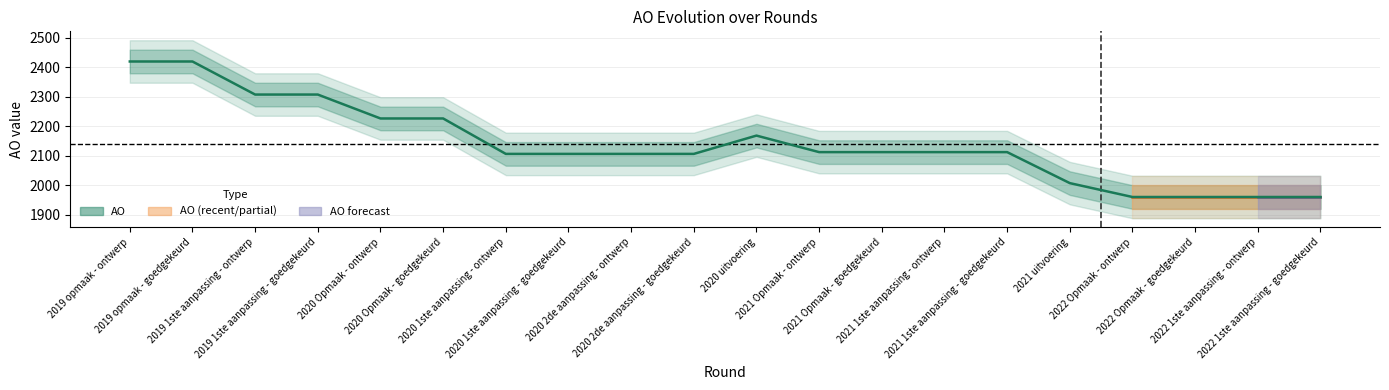

What is the difference between the second highest and minimum values?

459